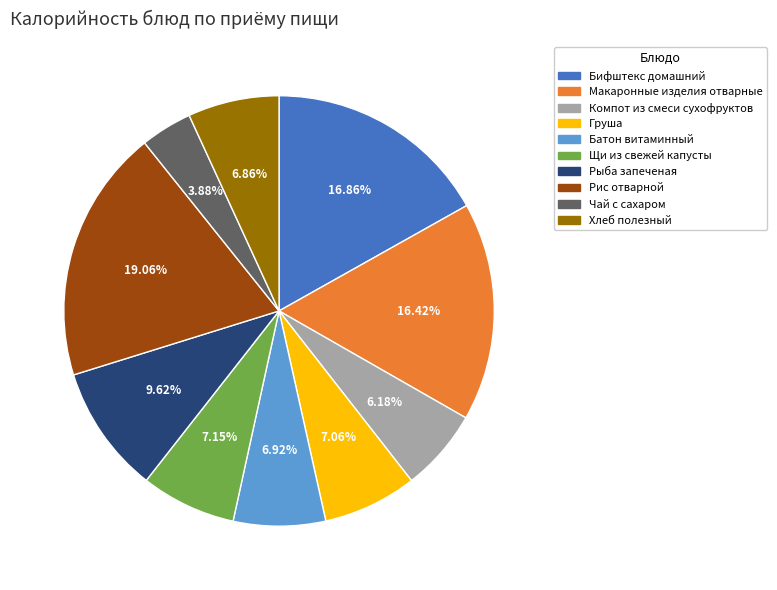

How many slices are in this pie chart?

10